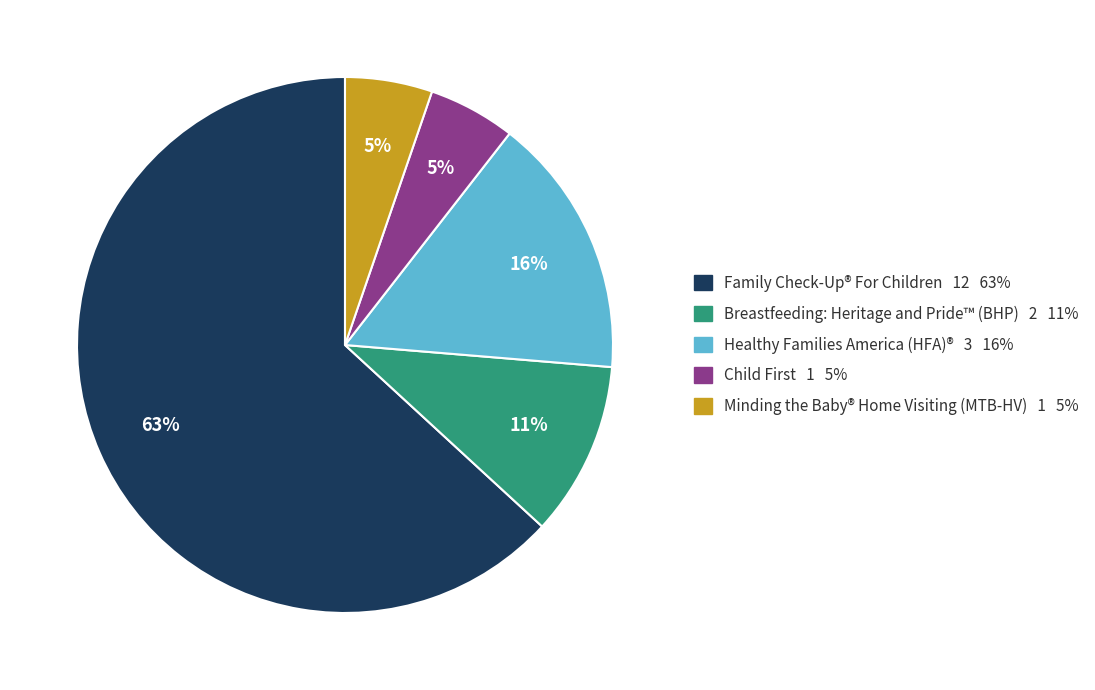

Which slice is the largest?

Family Check-Up® For Children